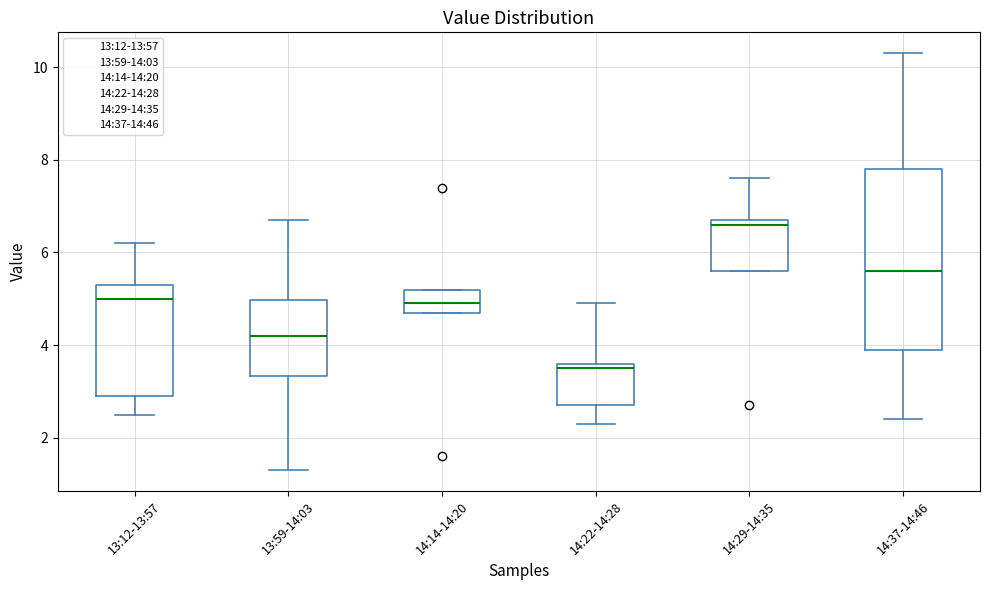

Reading left to right, transcribe this box plot: for each box, give where its median line is, the range the box spans, and where its two whiskers end, as read against the y-axis. The values are not printed on the chart, so give them approximately, as read against the axis.

13:12-13:57: median 5.0, box 3.0 to 5.4, whiskers 2.6 to 6.2
13:59-14:03: median 4.2, box 3.4 to 5.0, whiskers 1.4 to 6.8
14:14-14:20: median 5.0, box 4.8 to 5.2, whiskers 4.8 to 5.2
14:22-14:28: median 3.6 (just below the box's upper edge), box 2.8 to 3.6, whiskers 2.4 to 5.0
14:29-14:35: median 6.6, box 5.6 to 6.8, whiskers 5.6 to 7.6
14:37-14:46: median 5.6, box 4.0 to 7.8, whiskers 2.4 to 10.4